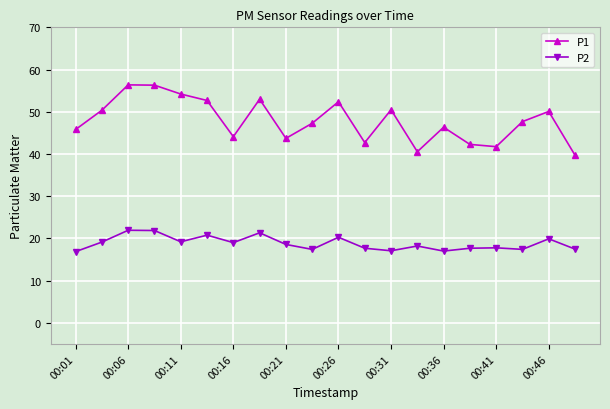

How many lines are shown in the chart?

2